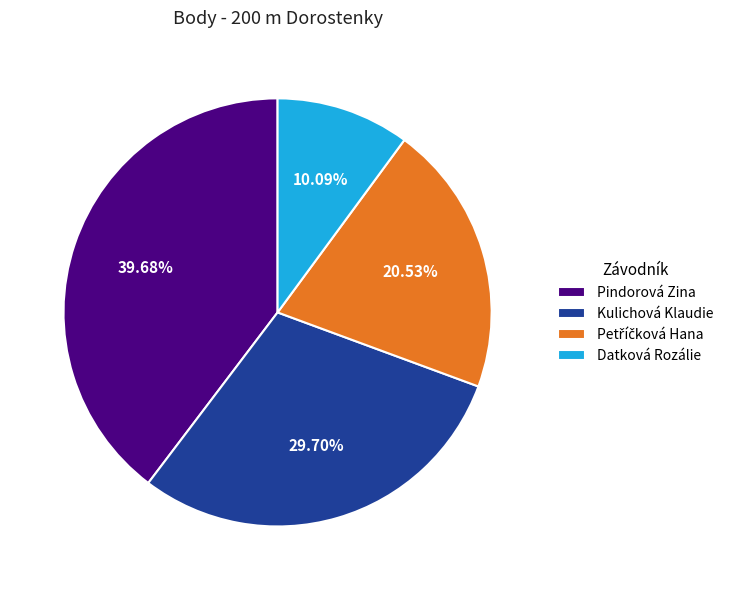

Combined, do Pindorová Zina and Kulichová Klaudie account for over 50%?

Yes